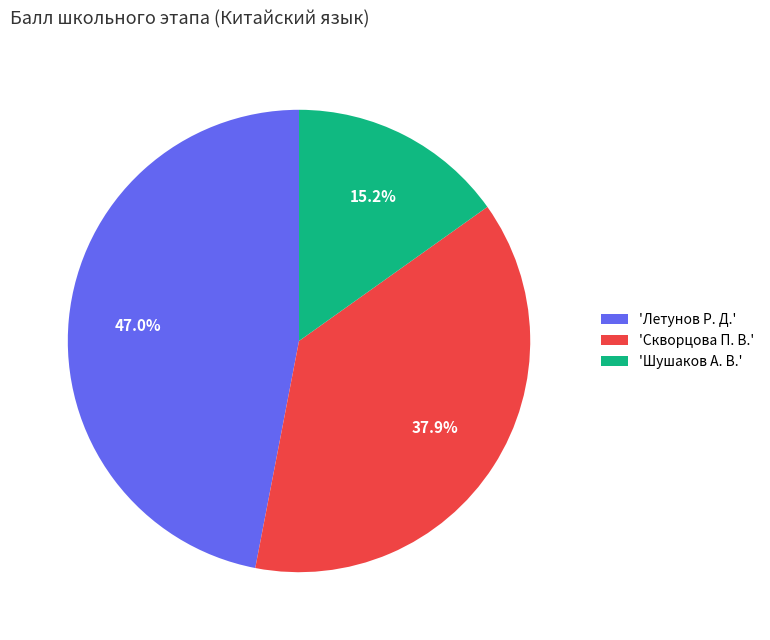

Count the number of slices in the pie.

3